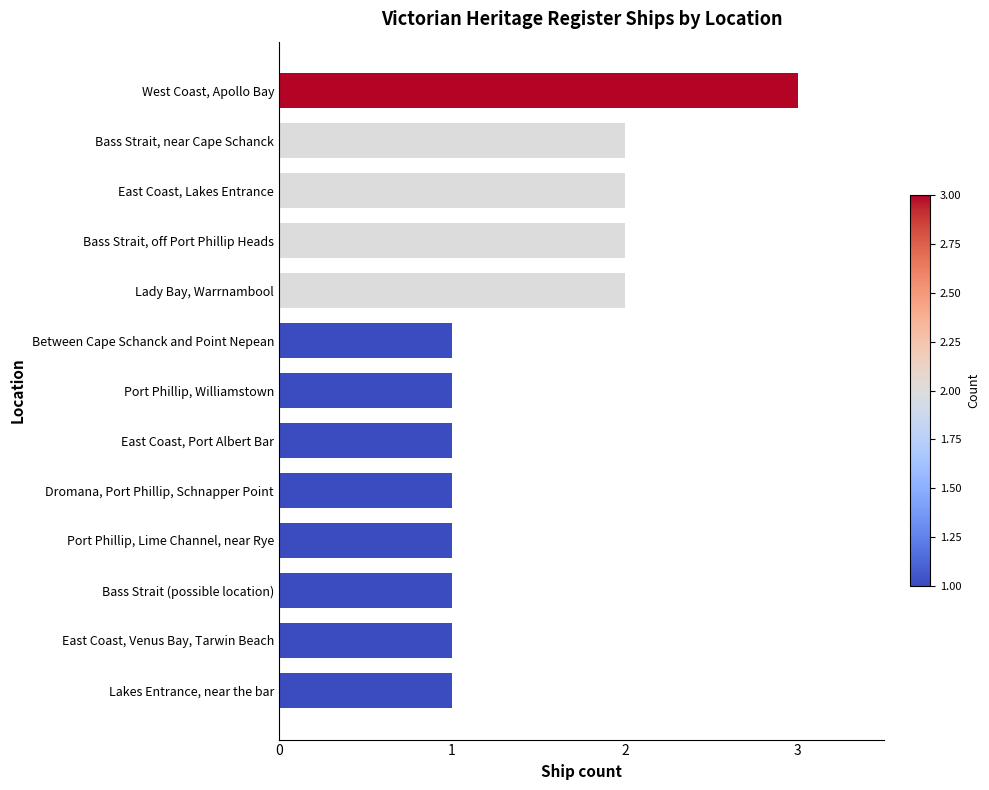

Is it true that the value at Dromana, Port Phillip, Schnapper Point is 0?

False